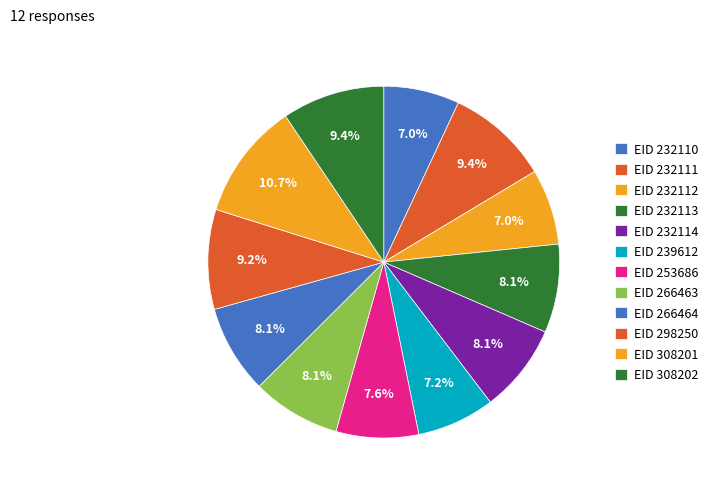

How many slices are in this pie chart?

12